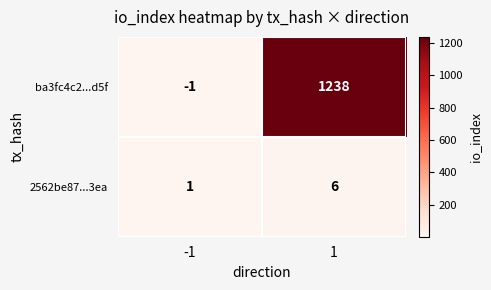

Which series has the widest spread of values?

ba3fc4c2...d5f